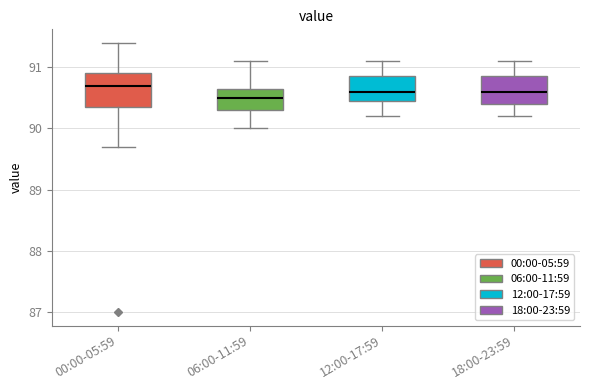

Where is the lower edge of the box for 12:00-17:59 on the y-axis? The values are not printed on the chart, so give them approximately, as read against the axis.

90.5